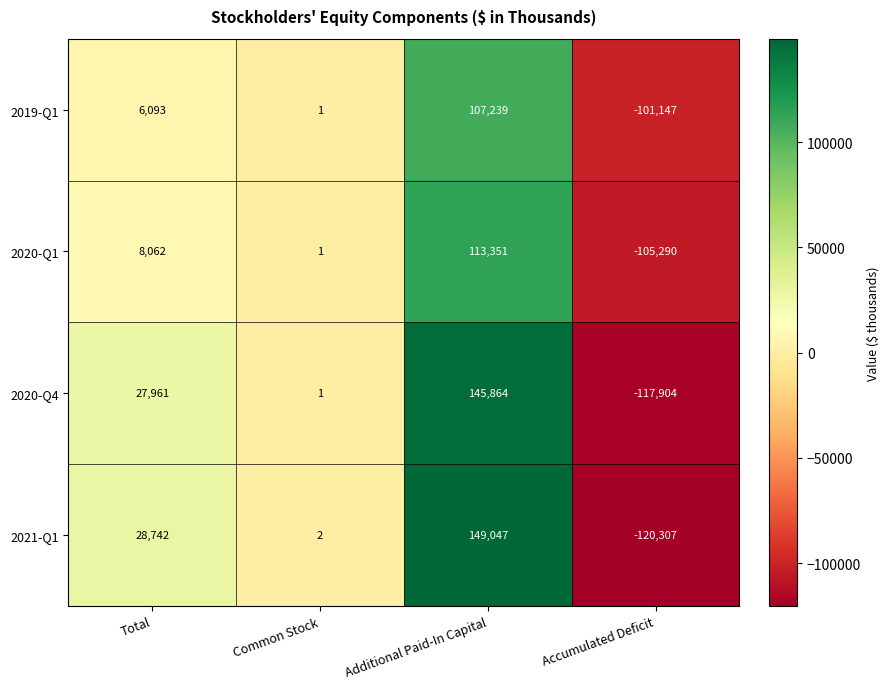

At which category is the sum across all series the highest?

Additional Paid-In Capital